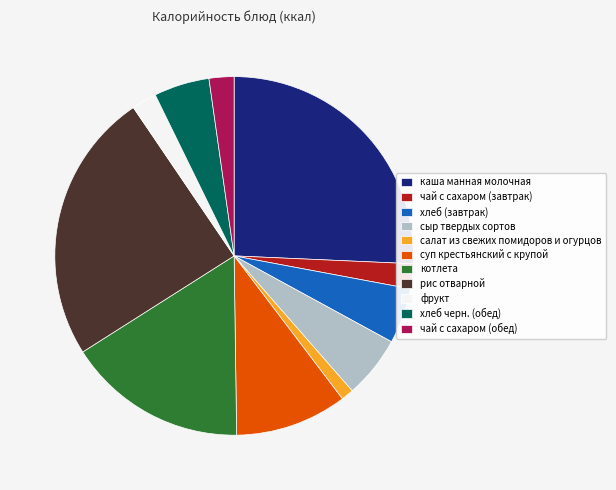

What is the ratio of the value at котлета to the value at сыр твердых сортов?

2.9